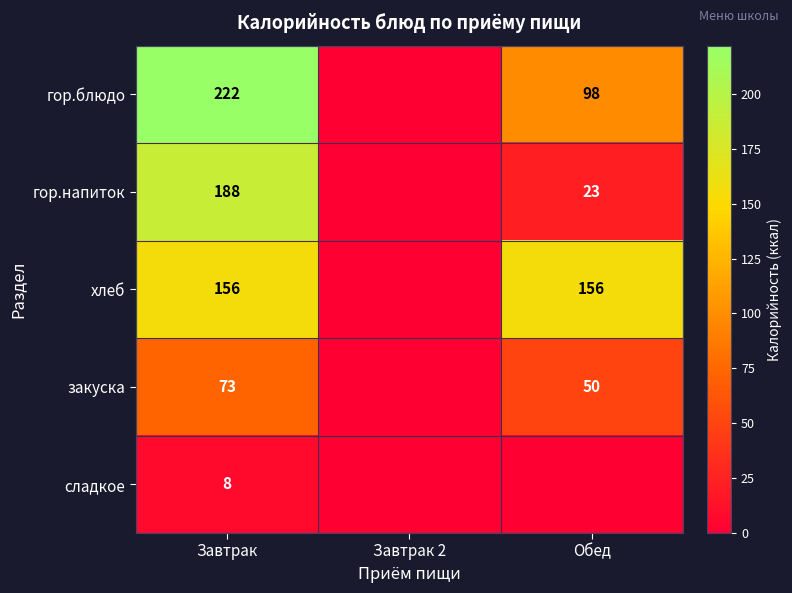

What is the sum of the гор.блюдо values at Обед and Завтрак?

320